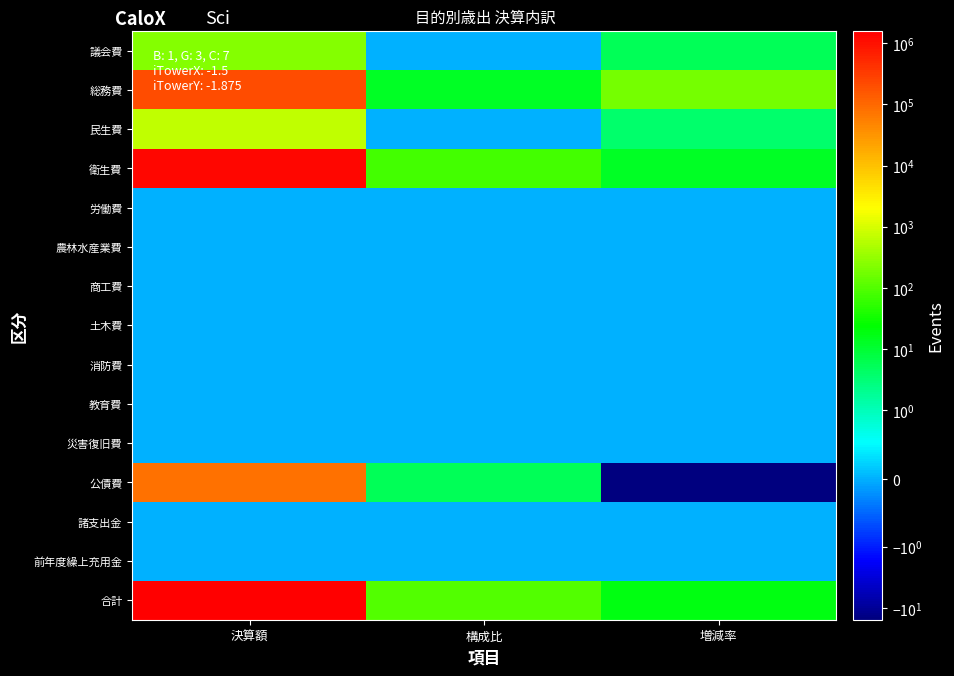

Reading right to left, what are all the values shown in this chart?

議会費: 増減率=5.6	構成比=0.0	決算額=245.0
総務費: 増減率=180.3	構成比=12.9	決算額=202440.0
民生費: 増減率=3.9	構成比=0.0	決算額=660.0
衛生費: 増減率=12.6	構成比=81.9	決算額=1285453.0
労働費: 増減率=0.0	構成比=0.0	決算額=0.0
農林水産業費: 増減率=0.0	構成比=0.0	決算額=0.0
商工費: 増減率=0.0	構成比=0.0	決算額=0.0
土木費: 増減率=0.0	構成比=0.0	決算額=0.0
消防費: 増減率=0.0	構成比=0.0	決算額=0.0
教育費: 増減率=0.0	構成比=0.0	決算額=0.0
災害復旧費: 増減率=0.0	構成比=0.0	決算額=0.0
公債費: 増減率=-15.6	構成比=5.2	決算額=81638.0
諸支出金: 増減率=0.0	構成比=0.0	決算額=0.0
前年度繰上充用金: 増減率=0.0	構成比=0.0	決算額=0.0
合計: 増減率=17.9	構成比=100.0	決算額=1570436.0